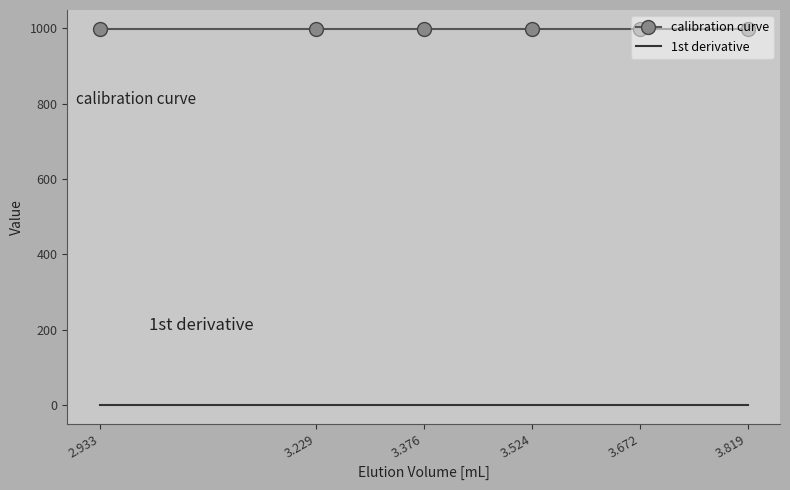

Rank the series by their average value, from highest to lowest.

calibration curve, 1st derivative